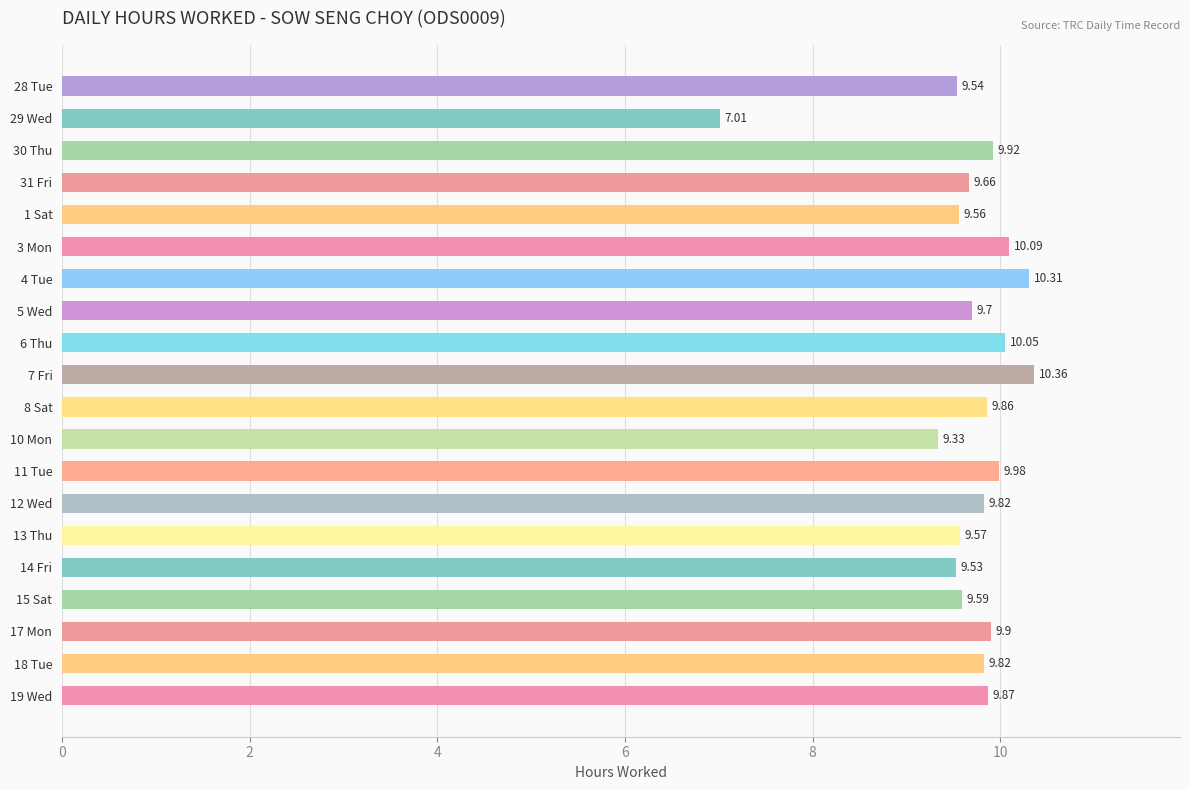

What is the change in value from 14 Fri to 18 Tue?

+0.3